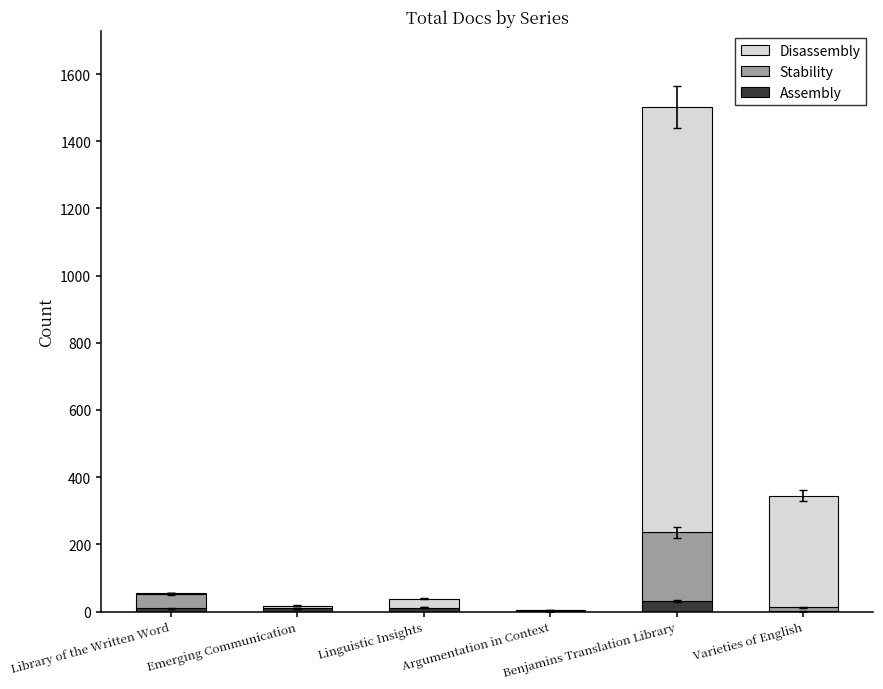

What is the sum of all Assembly values?

63